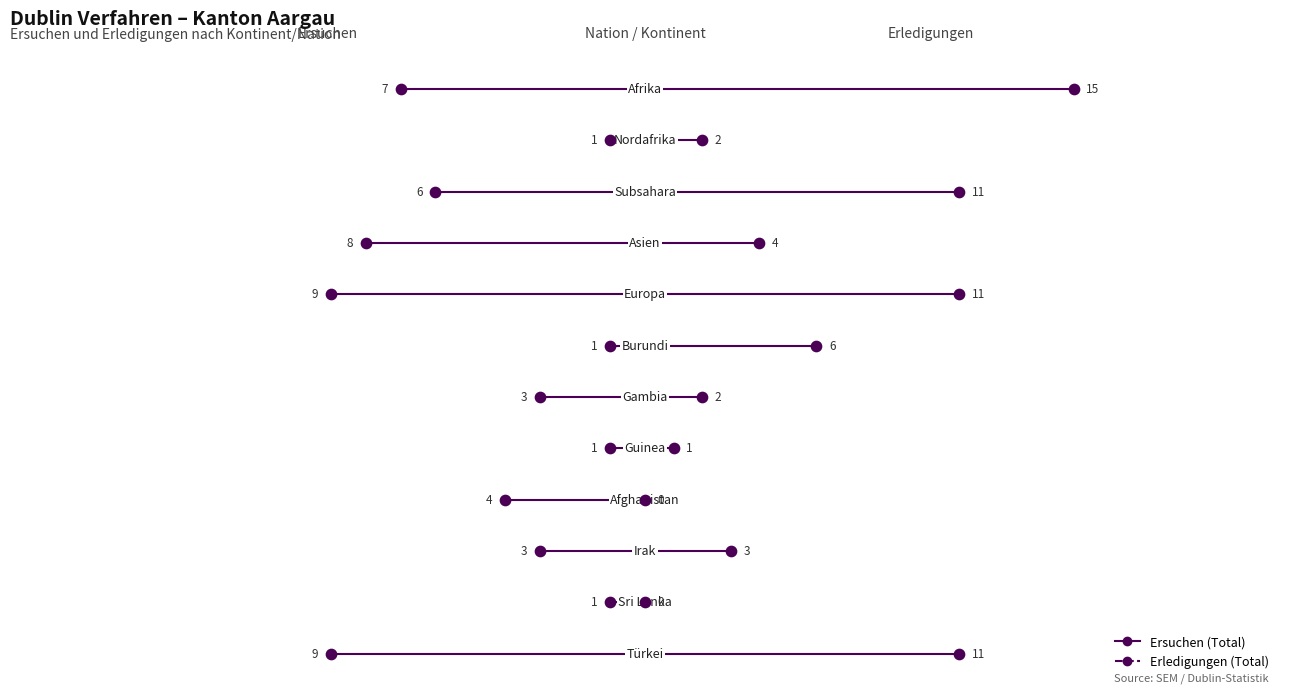

Which series has the largest total across all categories?

Total Erledigungen